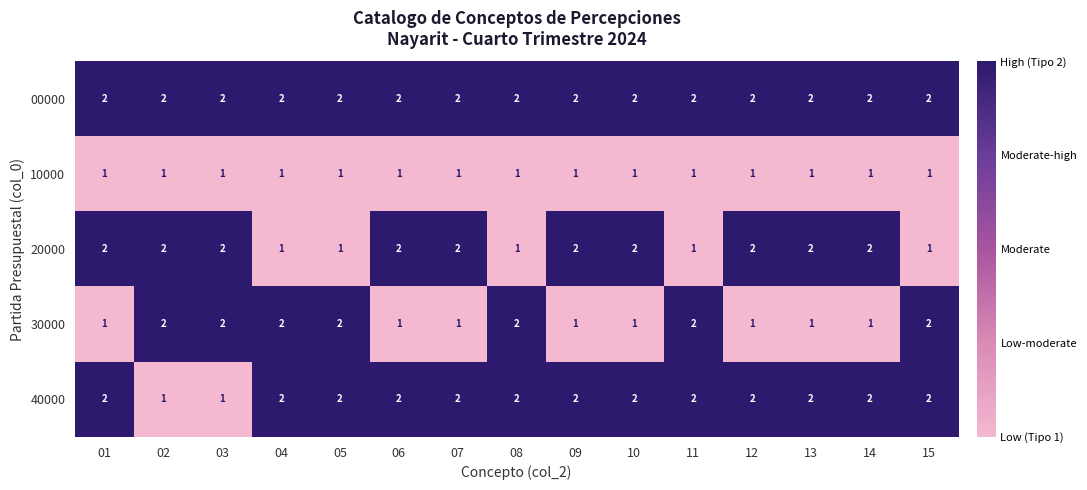

How many 40000 values are between 2 and 3?

13